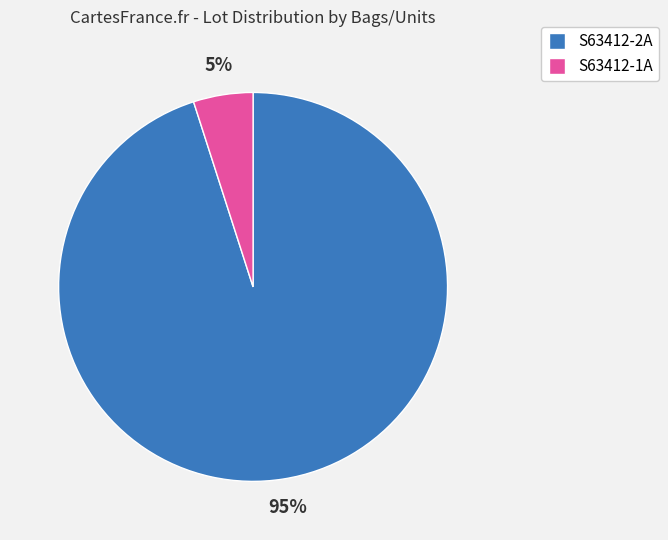

Is the sum of S63412-1A and S63412-2A greater than half?

Yes